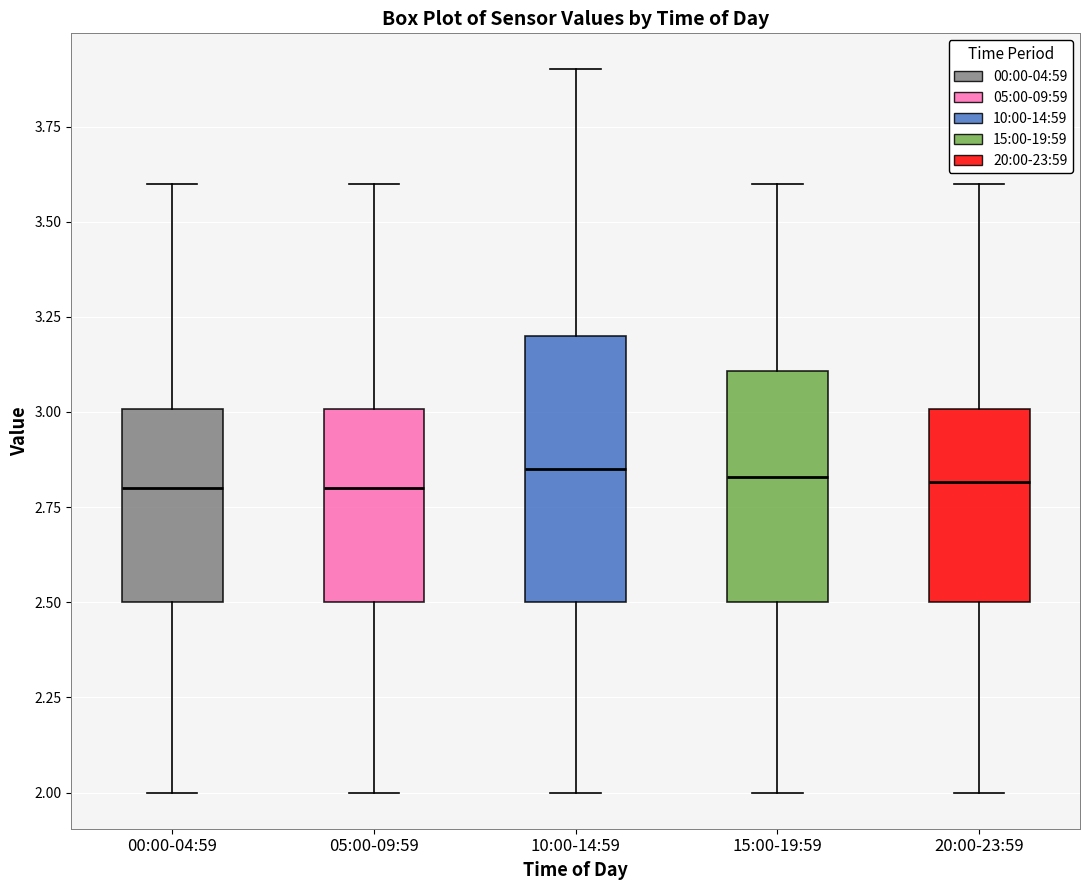

Reading left to right, transcribe this box plot: for each box, give where its median line is, the range the box spans, and where its two whiskers end, as read against the y-axis. The values are not printed on the chart, so give them approximately, as read against the axis.

00:00-04:59: median 2.80, box 2.50 to 3.00, whiskers 2.00 to 3.60
05:00-09:59: median 2.80, box 2.50 to 3.00, whiskers 2.00 to 3.60
10:00-14:59: median 2.85, box 2.50 to 3.20, whiskers 2.00 to 3.90
15:00-19:59: median 2.85, box 2.50 to 3.10, whiskers 2.00 to 3.60
20:00-23:59: median 2.80, box 2.50 to 3.00, whiskers 2.00 to 3.60